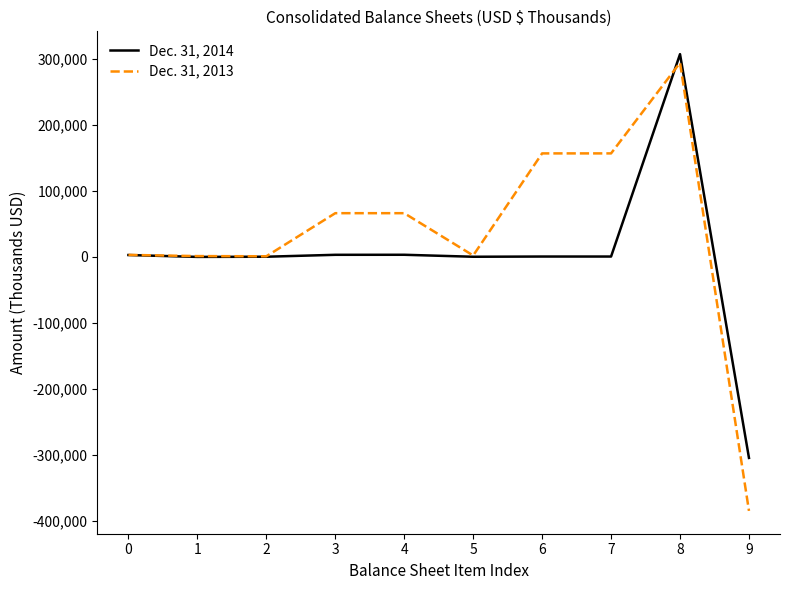

Is the value of Dec. 31, 2014 at 6 greater than the value of Dec. 31, 2013 at 6?

No